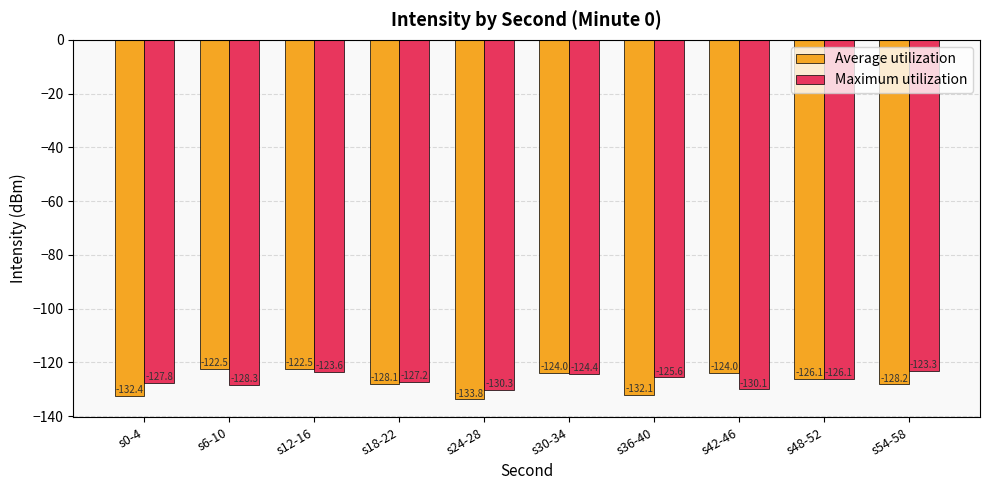

What is the label of the 7th bar from the left?

s36-40